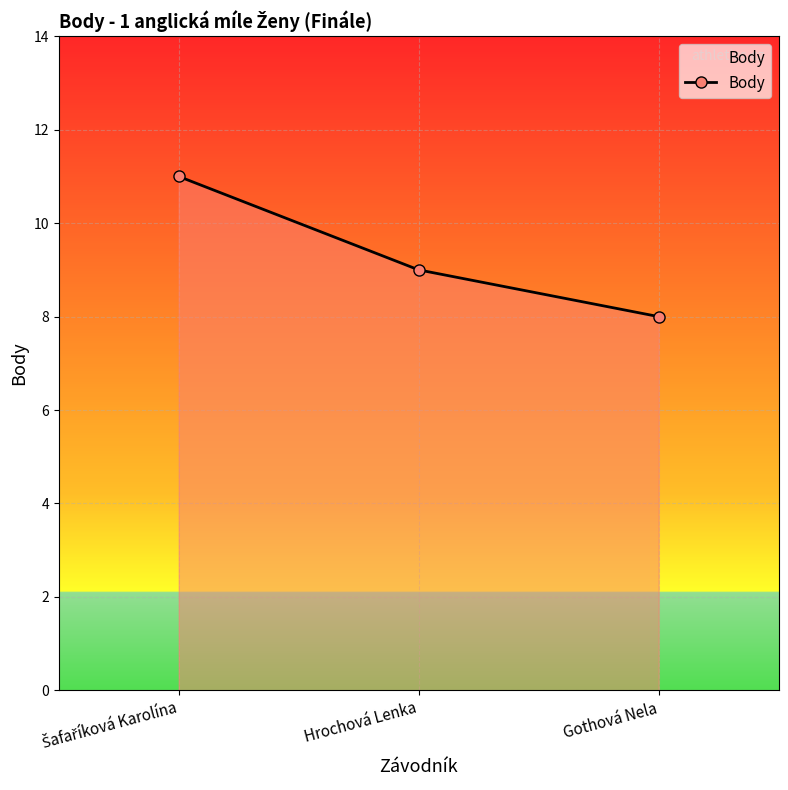

Is it true that the value at Hrochová Lenka is 14?

False